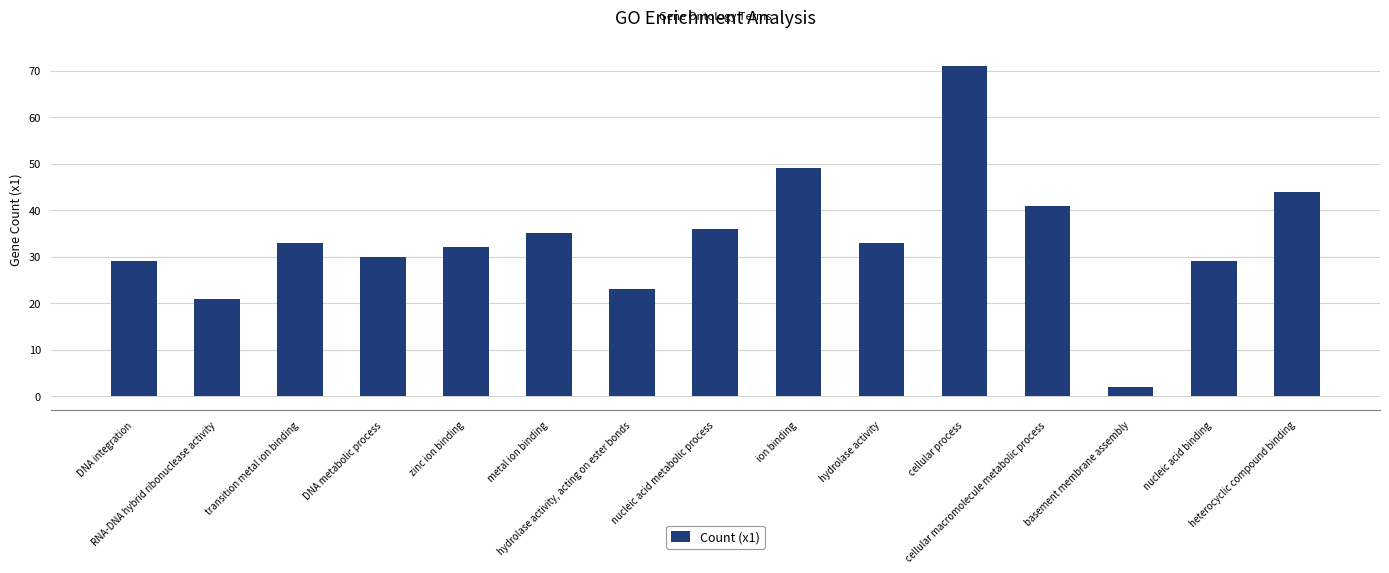

What position from the left is basement membrane assembly?

13